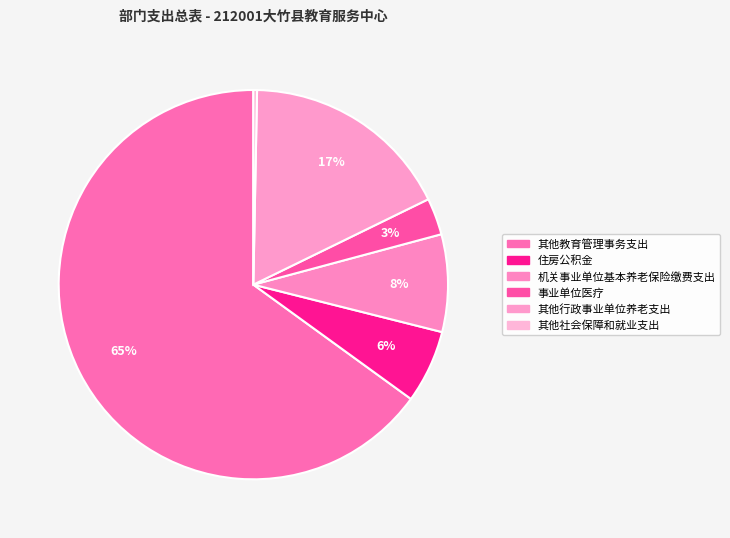

Which category has the smallest portion of the pie?

其他社会保障和就业支出